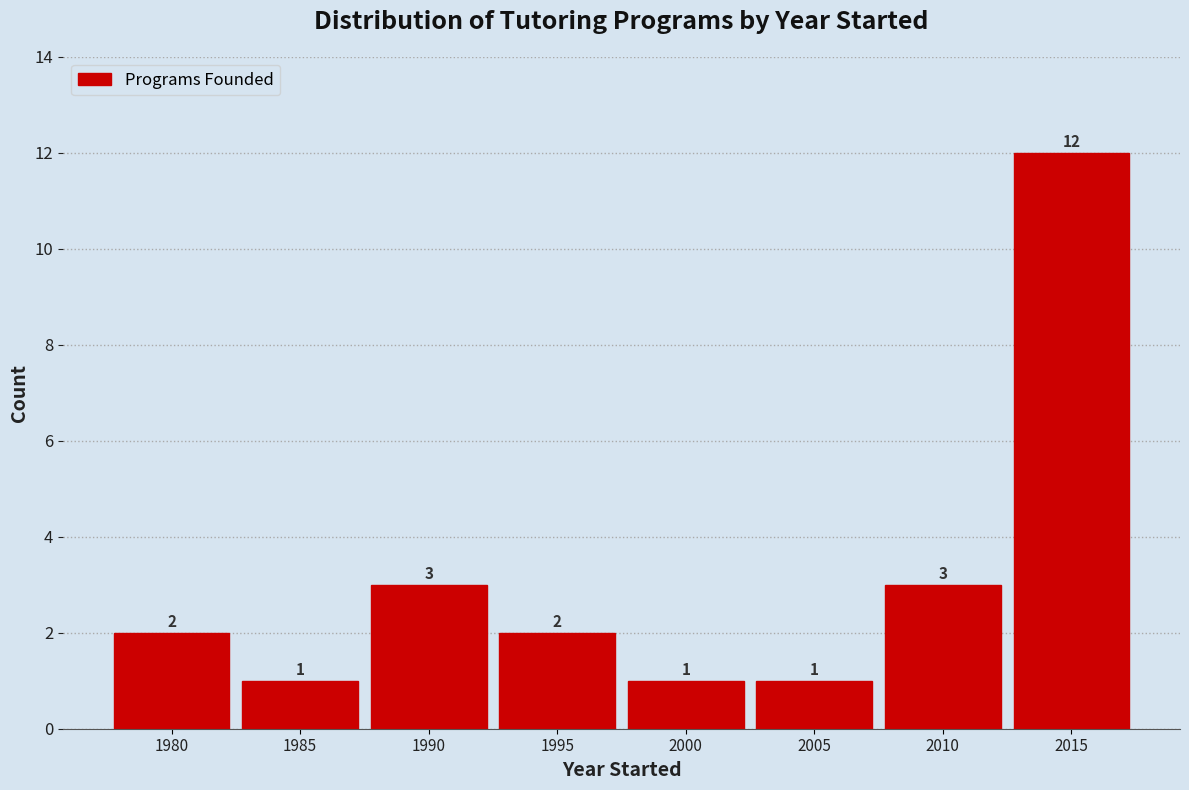

Reading right to left, extract all data points from this chart.

2015=12	2010=3	2005=1	2000=1	1995=2	1990=3	1985=1	1980=2